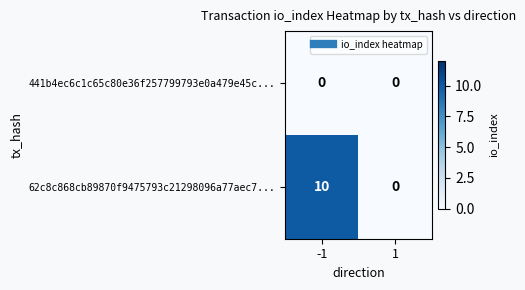

At -1, list the series in order from smallest to largest.

441b4ec6c1c65c80e36f257799793e0a479e45c..., 62c8c868cb89870f9475793c21298096a77aec7...